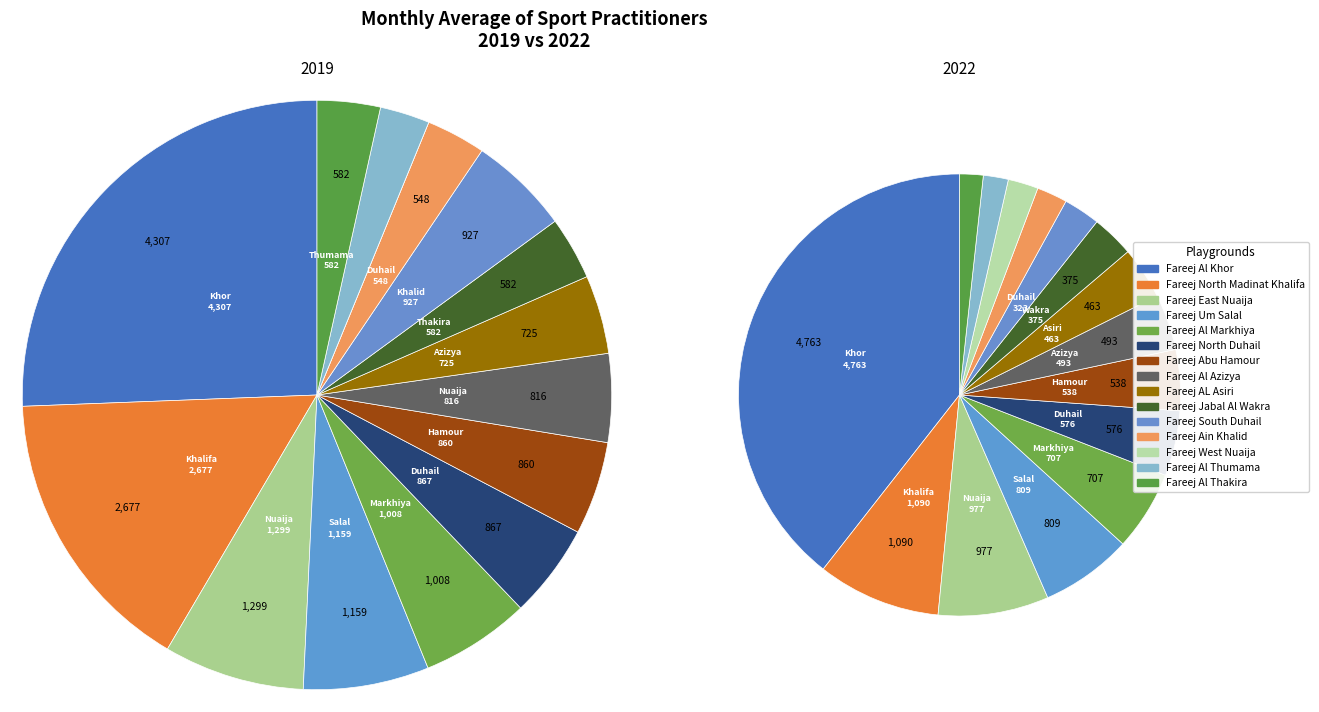

How many segments does this pie chart have?

15